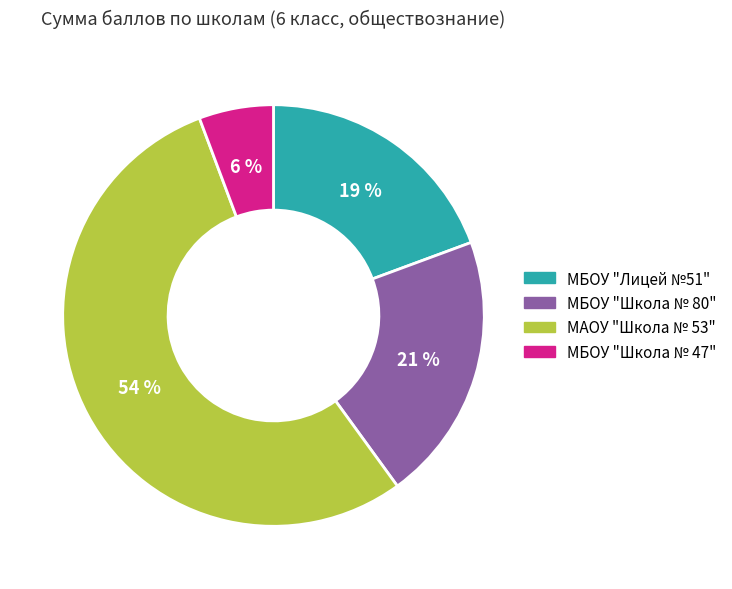

How many slices are in this pie chart?

4